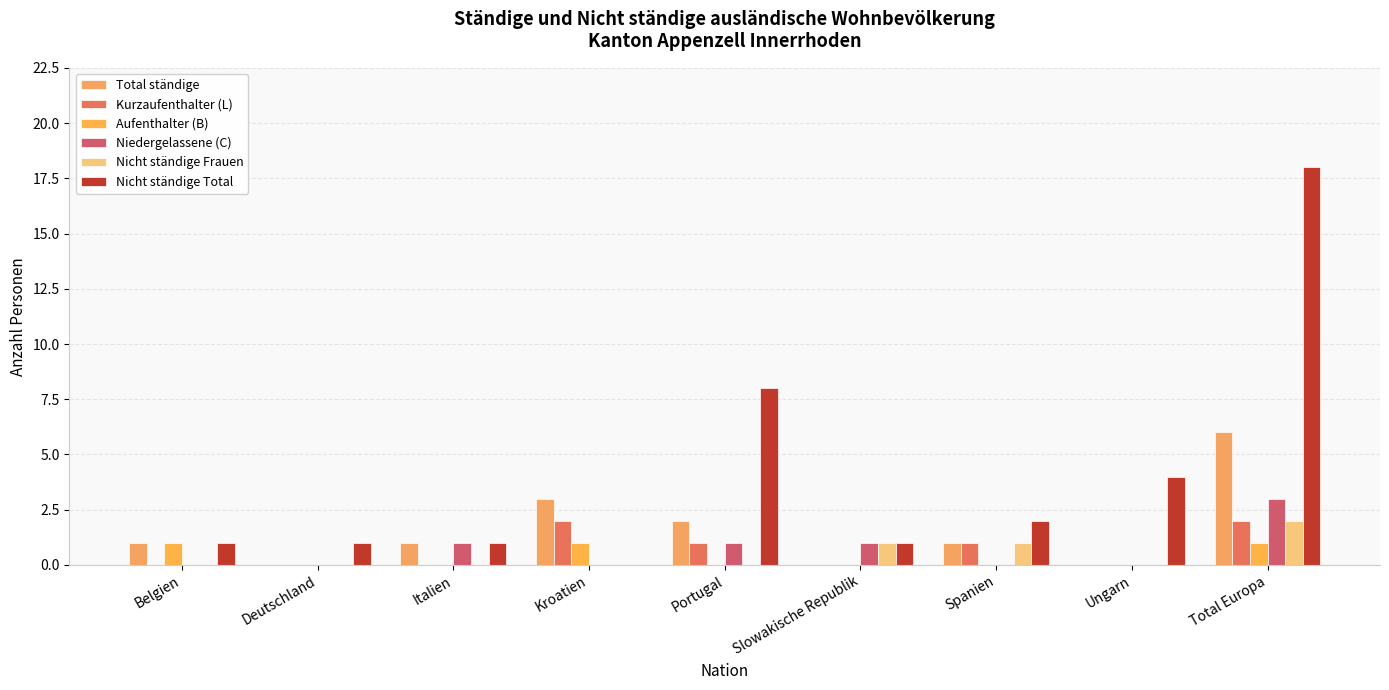

How many data points does each series have?

9